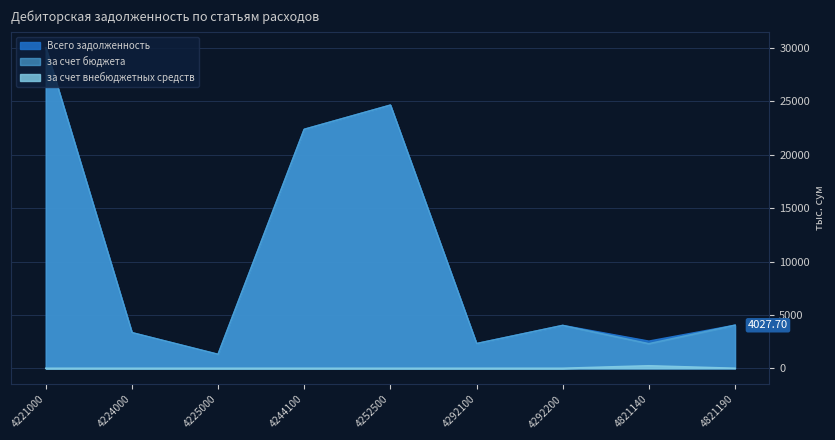

List the labels in order of за счет бюджета value, largest first.

4221000, 4252500, 4244100, 4821190, 4292200, 4224000, 4292100, 4821140, 4225000